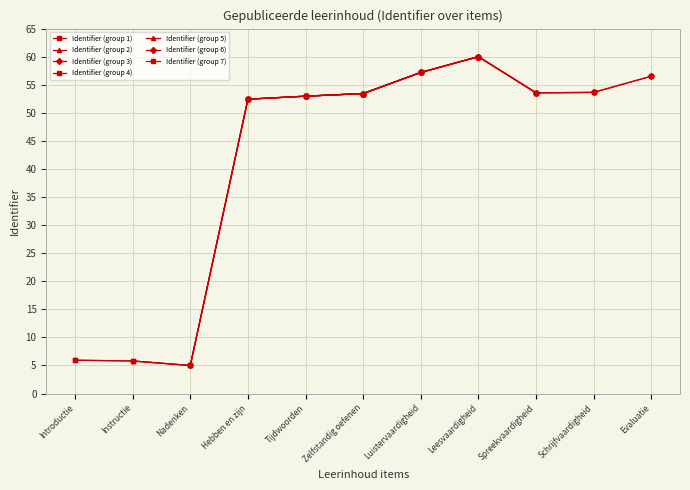

What is the sum of the values at Schrijfvaardigheid and Introductie?

59.6